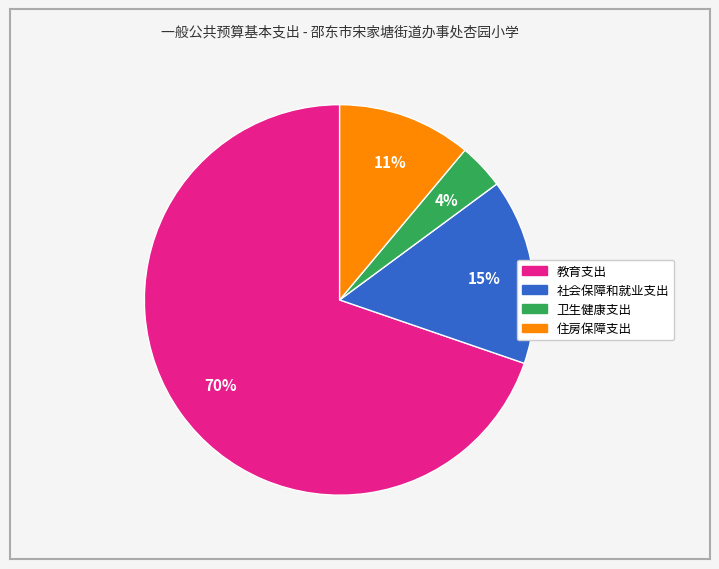

To the nearest percent, what is the combined percentage of 教育支出 and 卫生健康支出?

74%